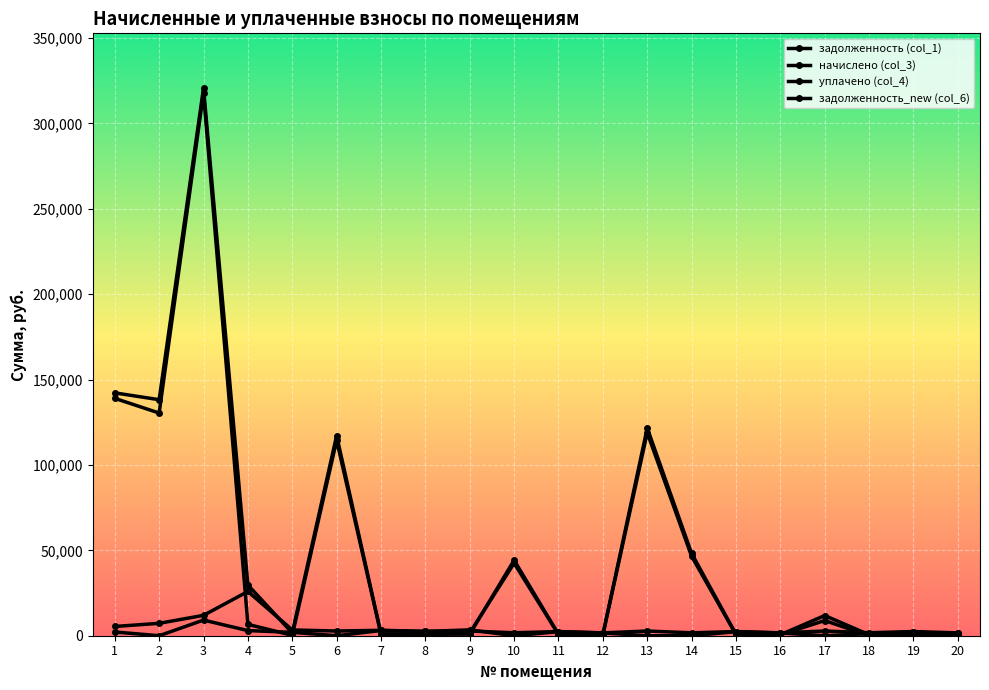

Is this an area chart (filled region under the line)?

No